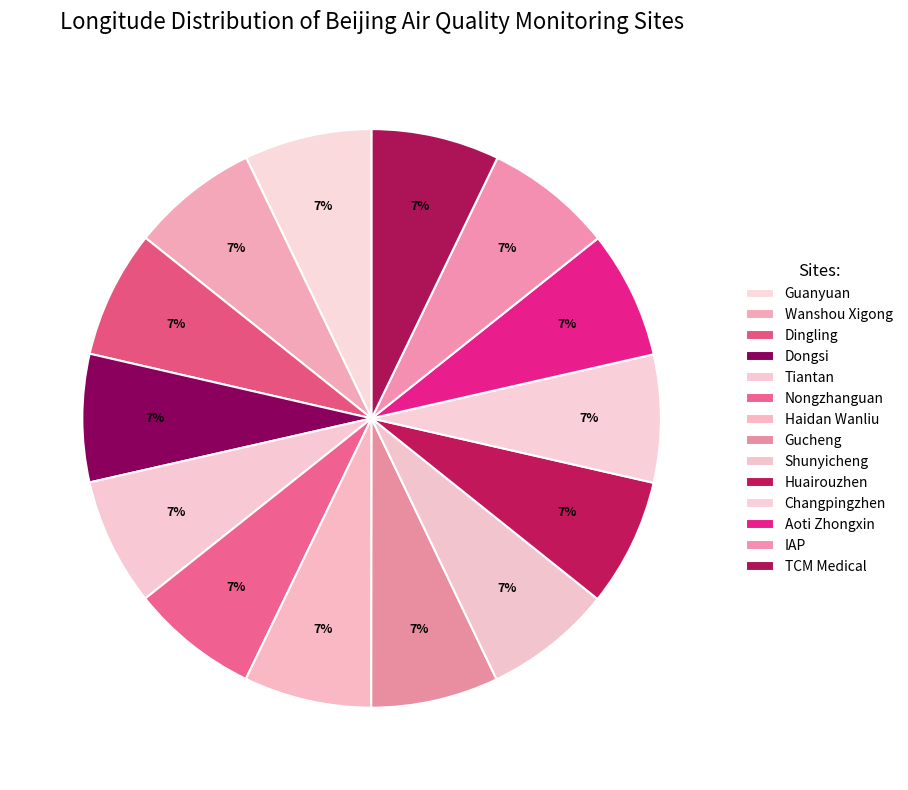

To the nearest percent, what portion does Dongsi represent?

7%